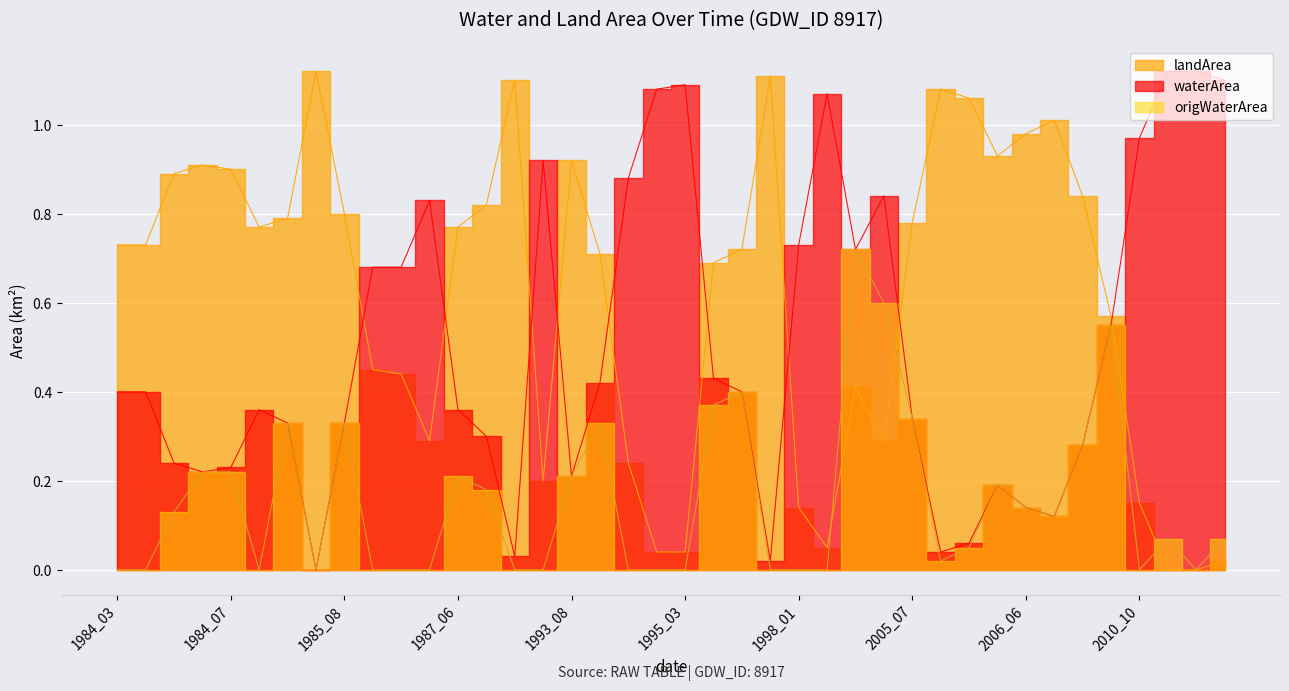

What is the difference between the waterArea values at 2005_09 and 1995_07?

0.3